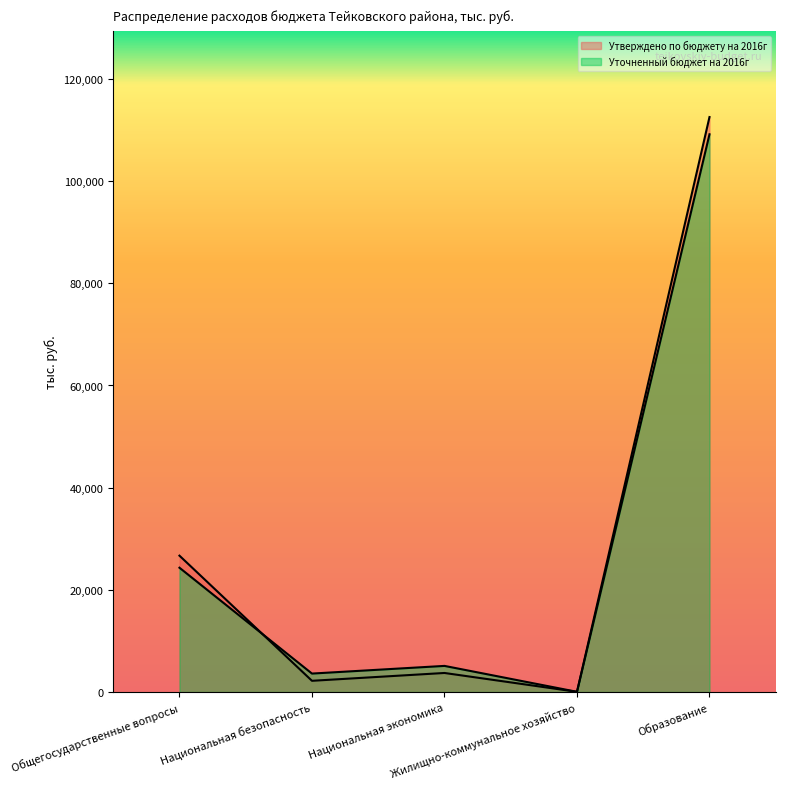

Count the number of data series in this chart.

2